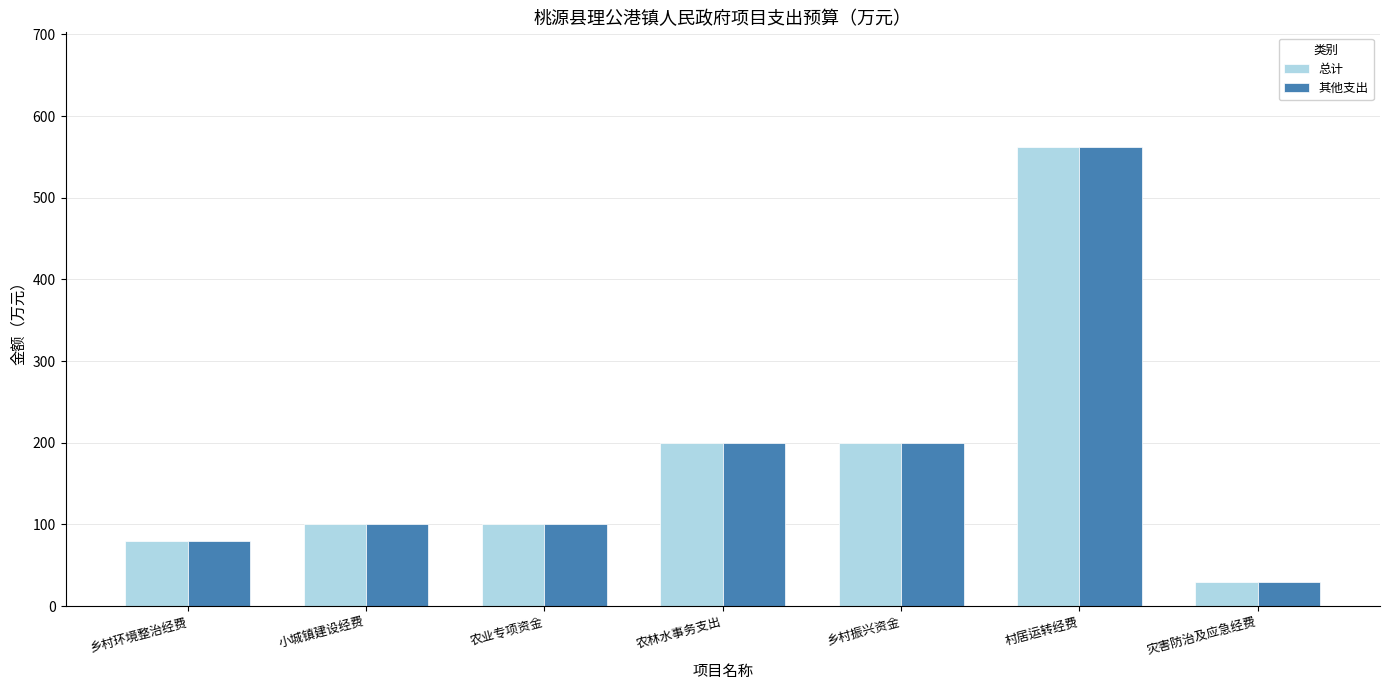

What is the average value of the 其他支出 series?

181.7